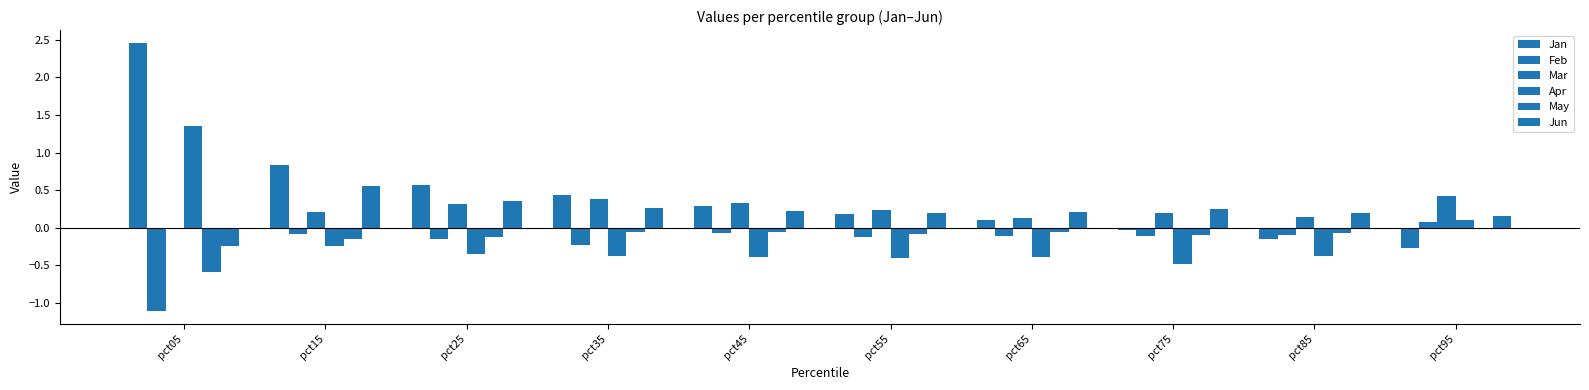

Rank the series by their maximum value, from highest to lowest.

Jan, Apr, Jun, Mar, Feb, May